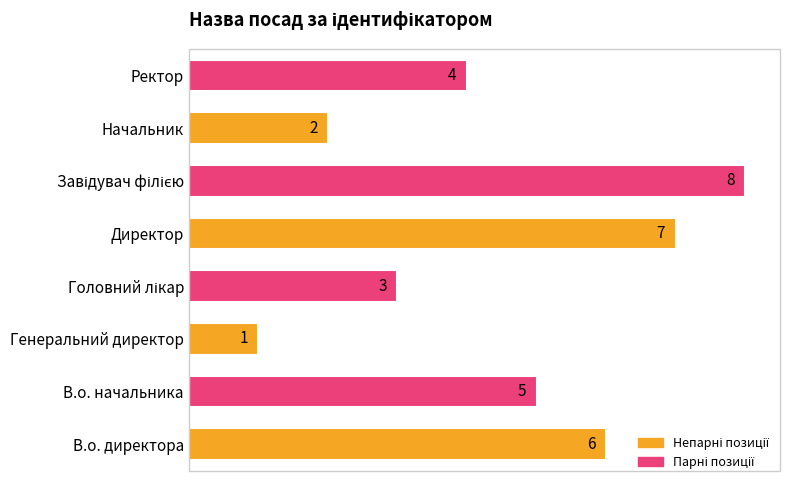

True or false: the data shows 1 at Начальник.

False